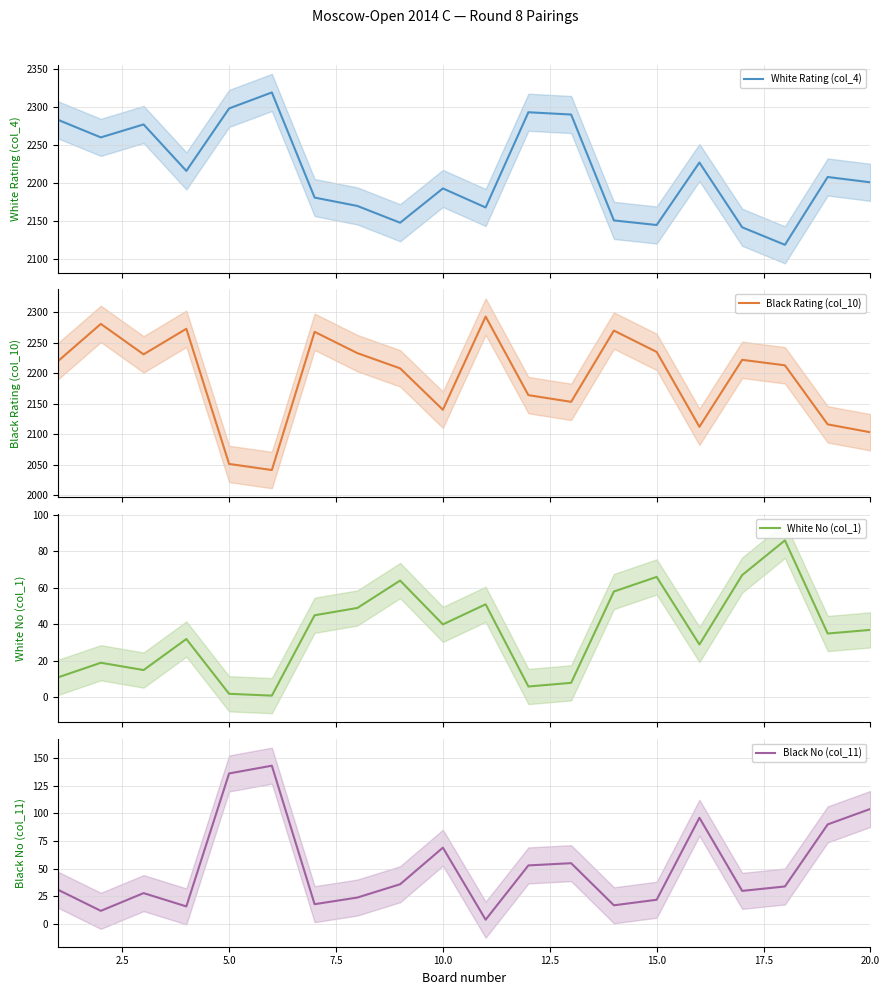

The Black No (col_11) series shows 92 at 5.0. True or false?

False